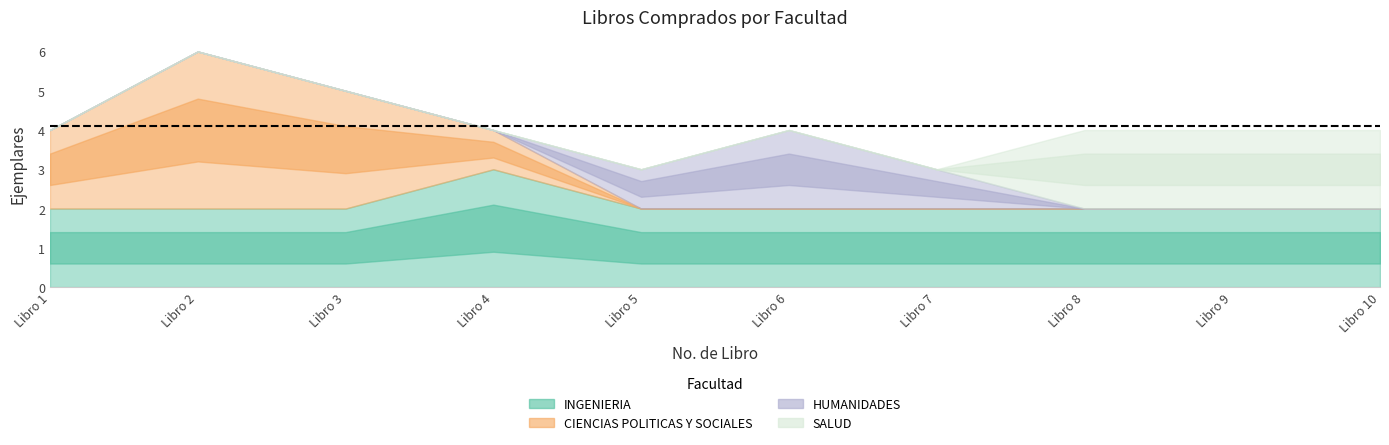

Which has a higher value, 1 or 5?

1